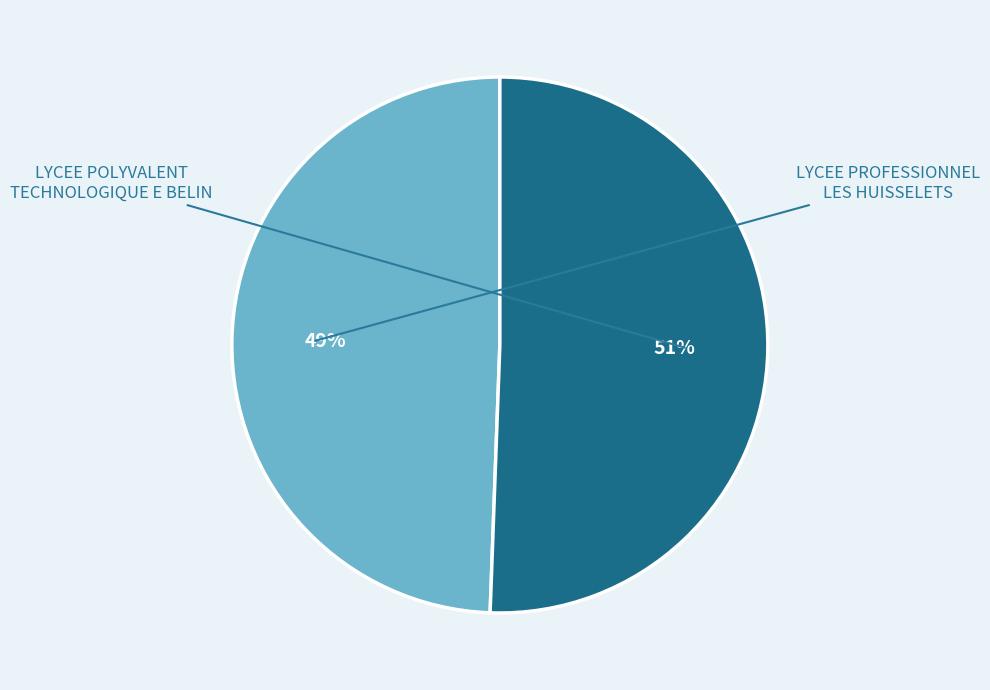

To the nearest percent, what is the difference between the LYCEE POLYVALENT TECHNOLOGIQUE E BELIN and LYCEE PROFESSIONNEL LES HUISSELETS slice percentages?

1%